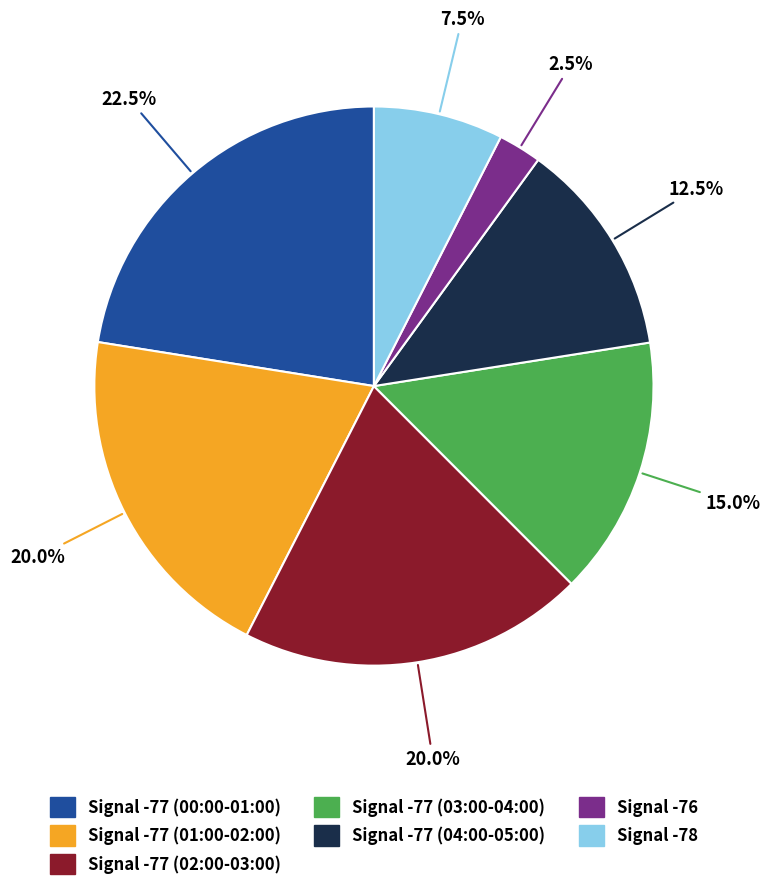

Does any single category account for the majority?

No